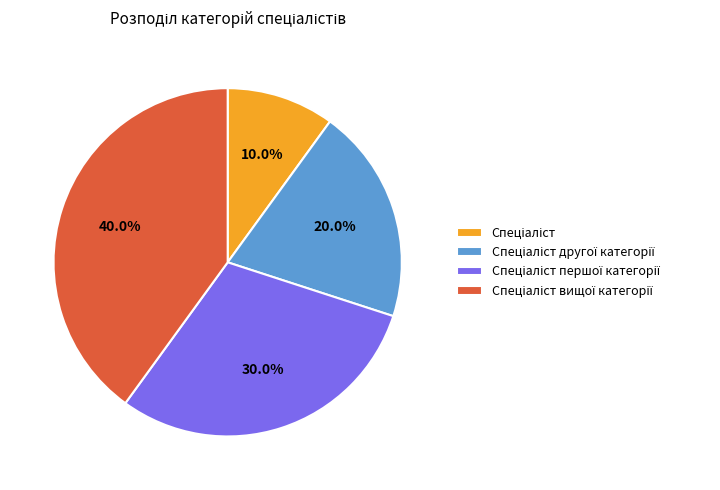

Is there any slice that represents more than half of the pie?

No